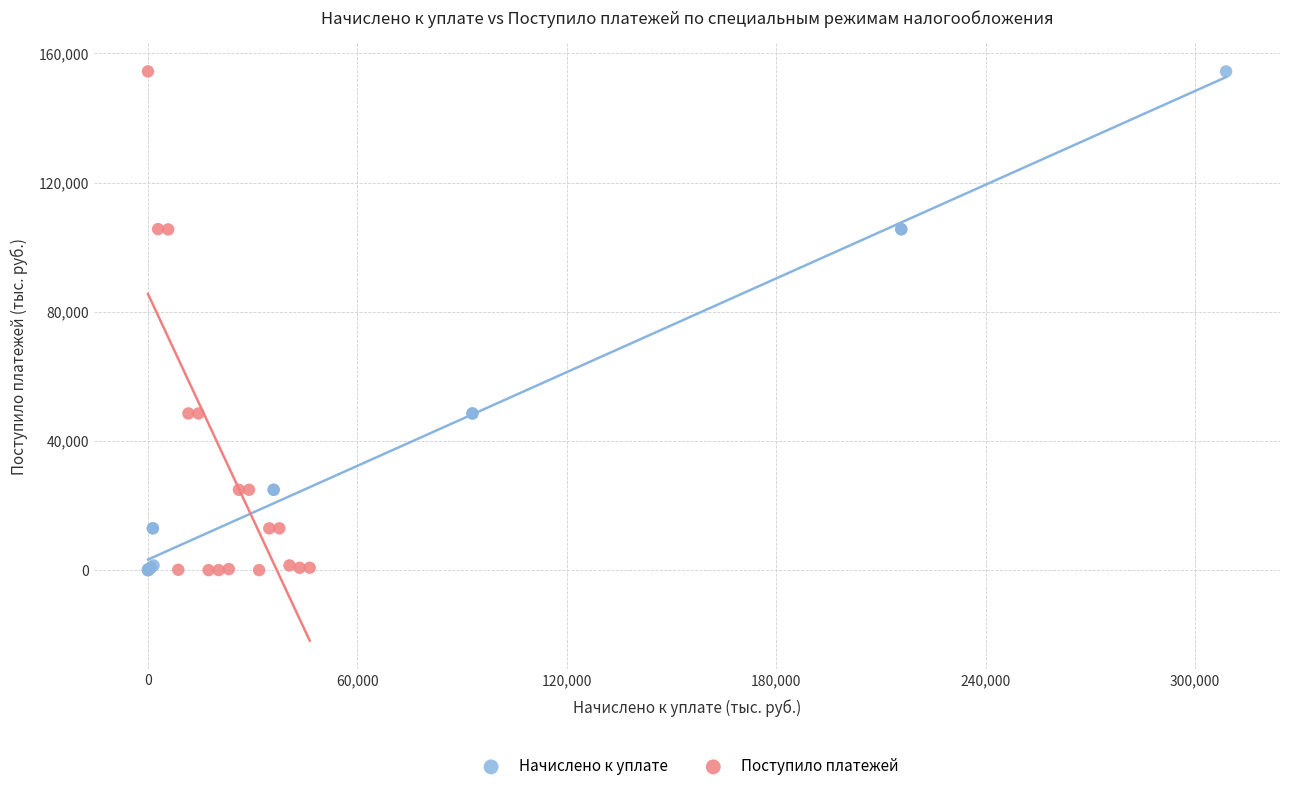

What are all the series names shown in the legend?

Начислено к уплате, Поступило платежей